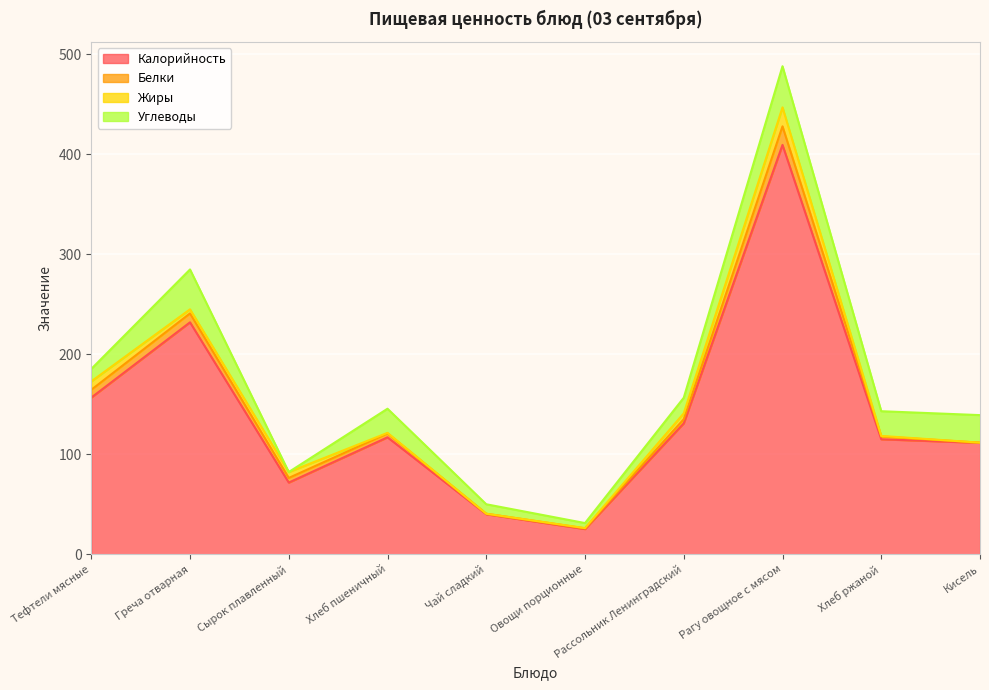

In Белки, how many points are higher than both neighbors (excluding endpoints)?

2